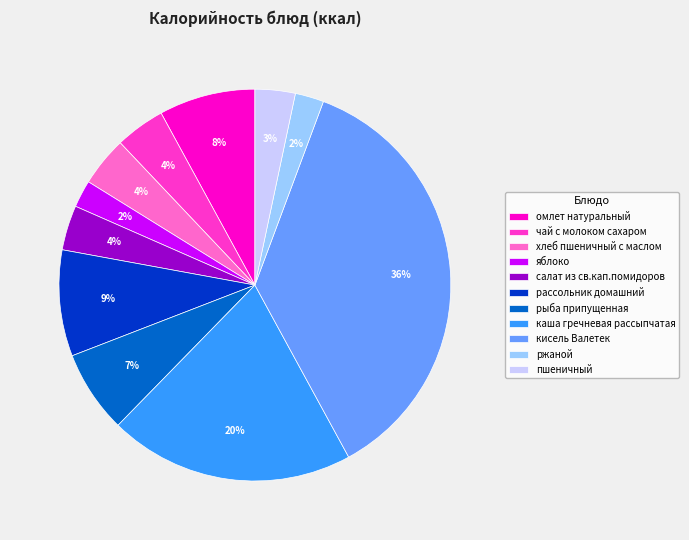

Between чай с молоком сахаром and ржаной, which is larger?

чай с молоком сахаром